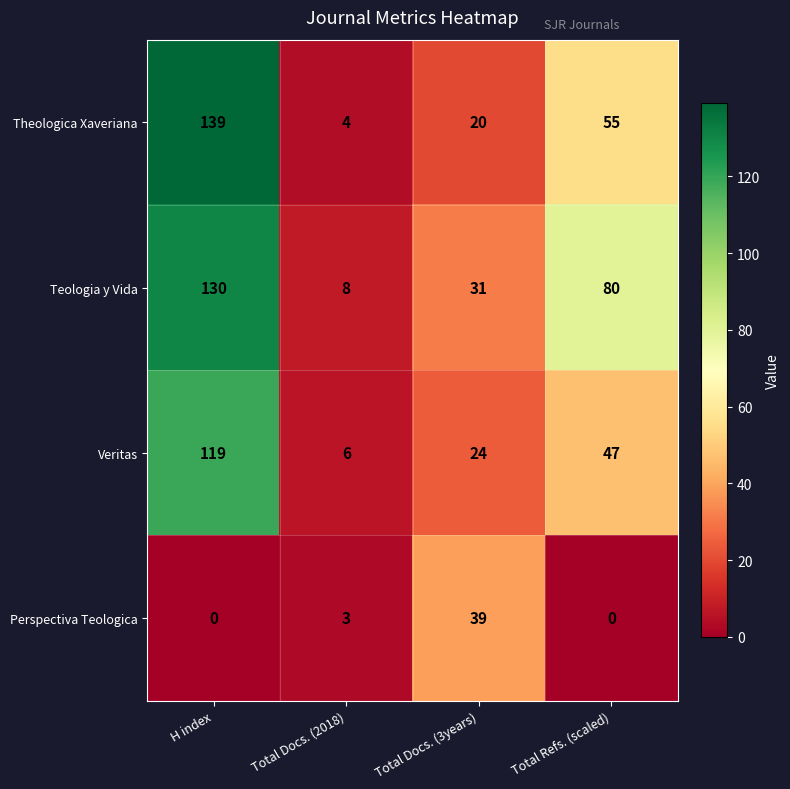

Reading left to right, transcribe all the data shown in this chart.

Theologica Xaveriana: H index=139	Total Docs. (2018)=4	Total Docs. (3years)=20	Total Refs. (scaled)=55
Teologia y Vida: H index=130	Total Docs. (2018)=8	Total Docs. (3years)=31	Total Refs. (scaled)=80
Veritas: H index=119	Total Docs. (2018)=6	Total Docs. (3years)=24	Total Refs. (scaled)=47
Perspectiva Teologica: H index=0	Total Docs. (2018)=3	Total Docs. (3years)=39	Total Refs. (scaled)=0